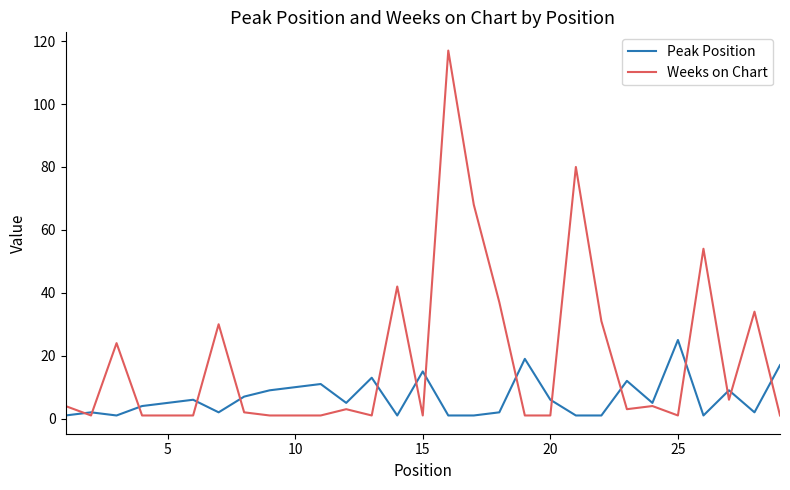

Which series has the largest total across all categories?

Weeks on Chart